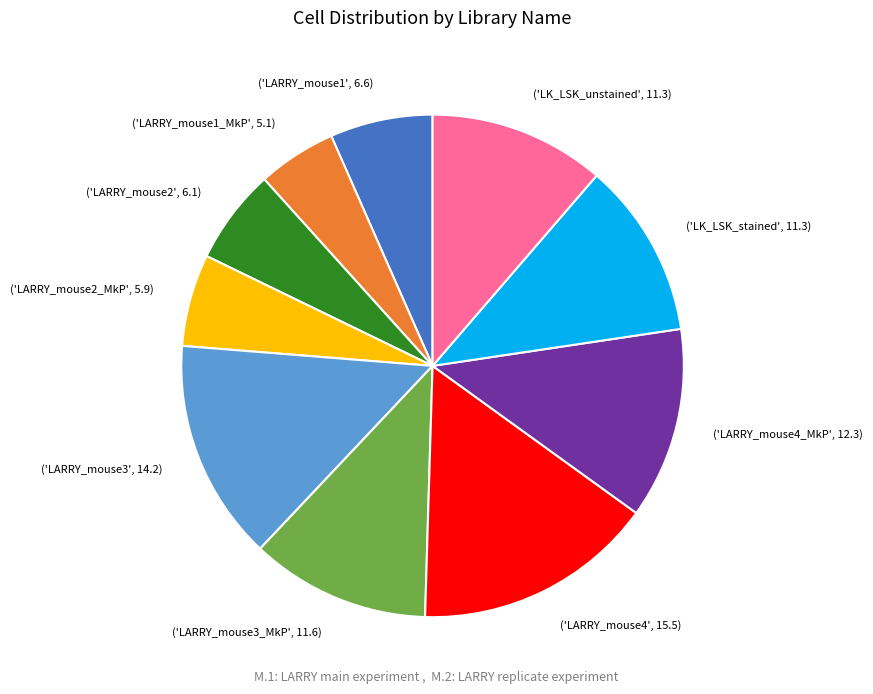

Is there a majority slice in this chart?

No